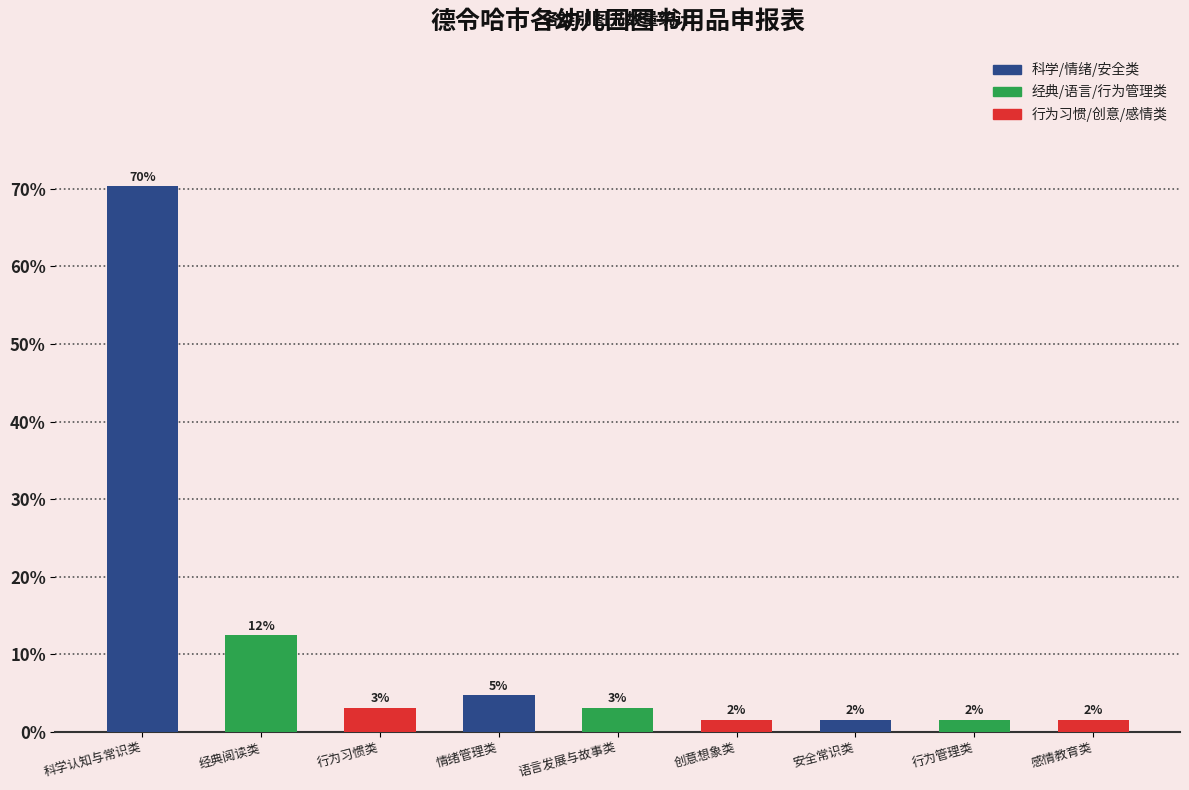

The chart shows a value of 1.6 at 创意想象类. True or false?

True